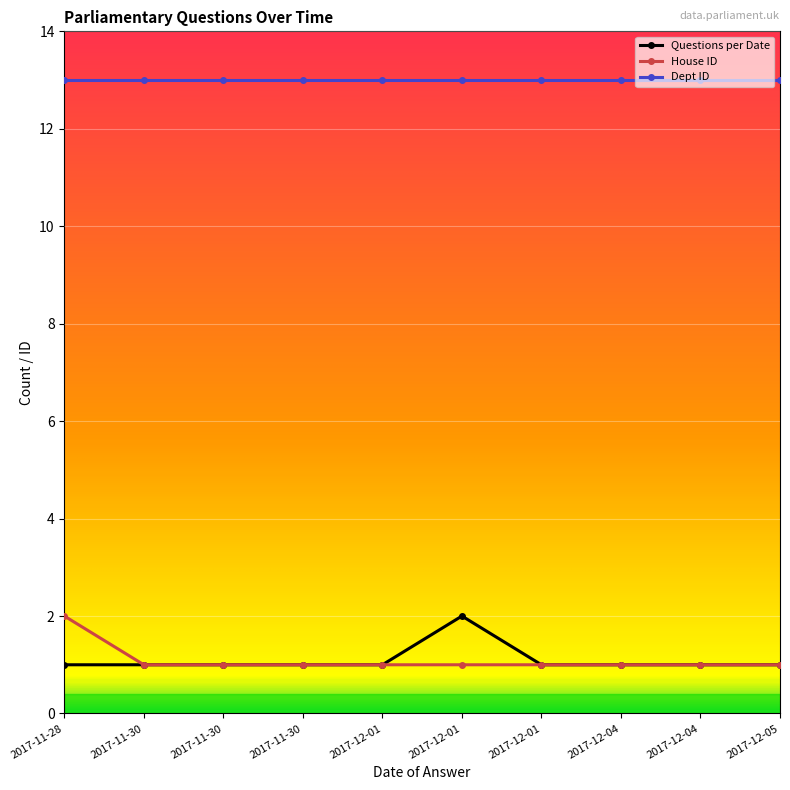

How many data points does each series have?

10